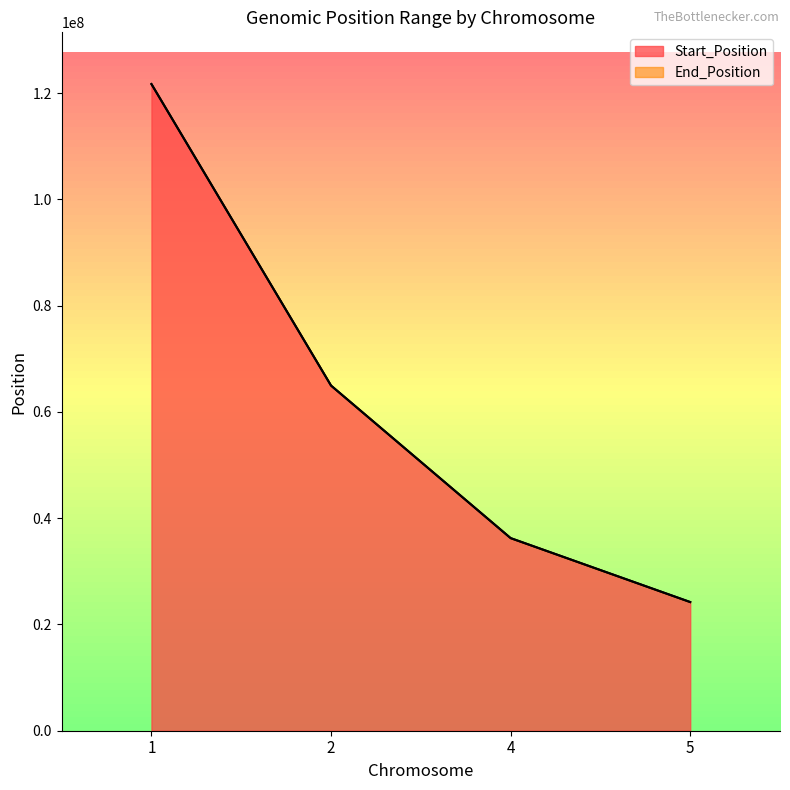

What is the difference between the End_Position values at 4 and 5?

12062306